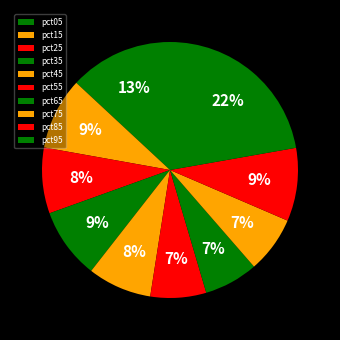

Is it true that pct45 is 8% of the pie?

True